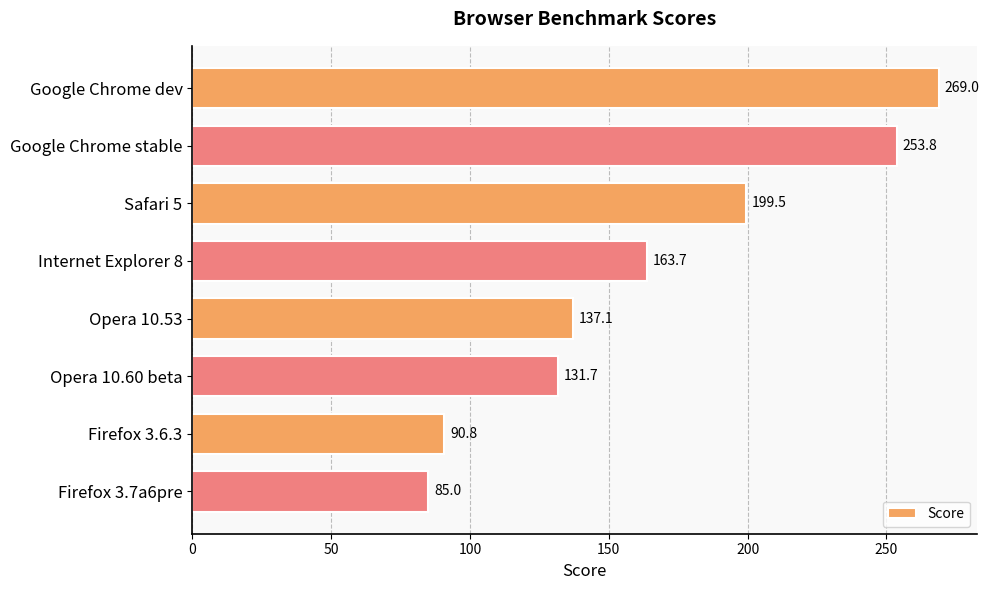

How many categories are shown in the chart?

8